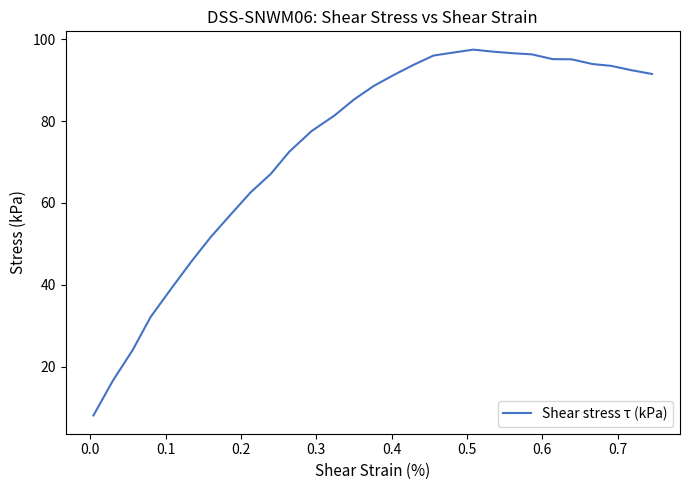

What is the greatest value displayed?

97.5